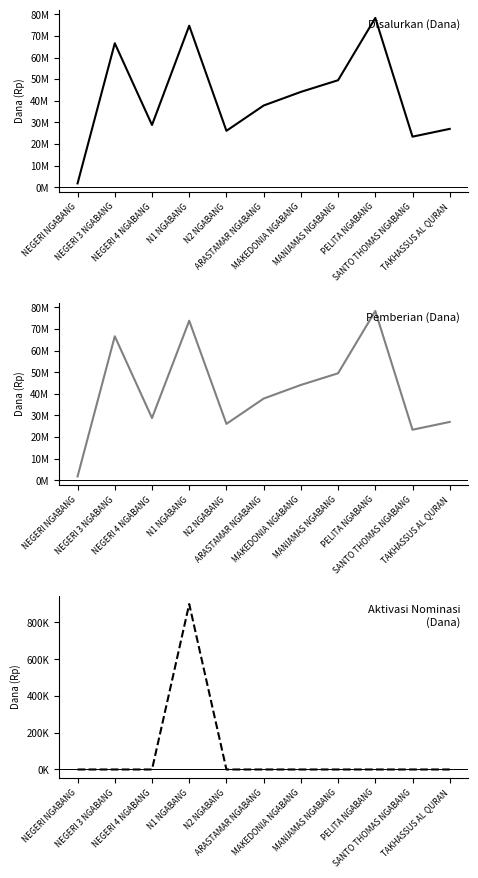

True or false: Disalurkan (Dana) and Pemberian Dari Aktivasi Nominasi (Dana) intersect in this chart.

False